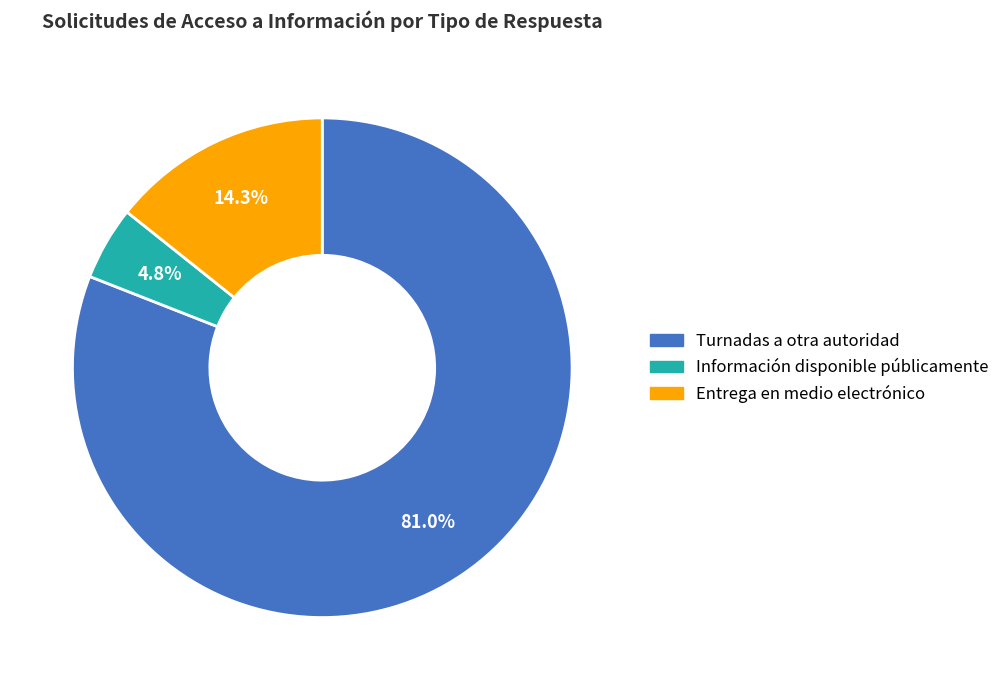

Does any single category account for the majority?

Yes